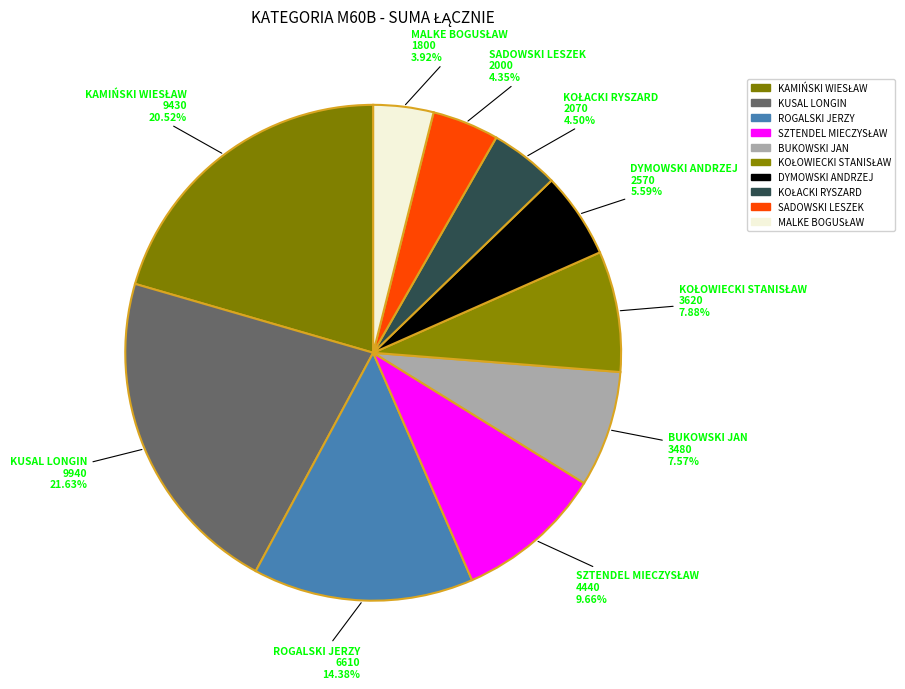

To the nearest percent, what is the average slice percentage?

10%